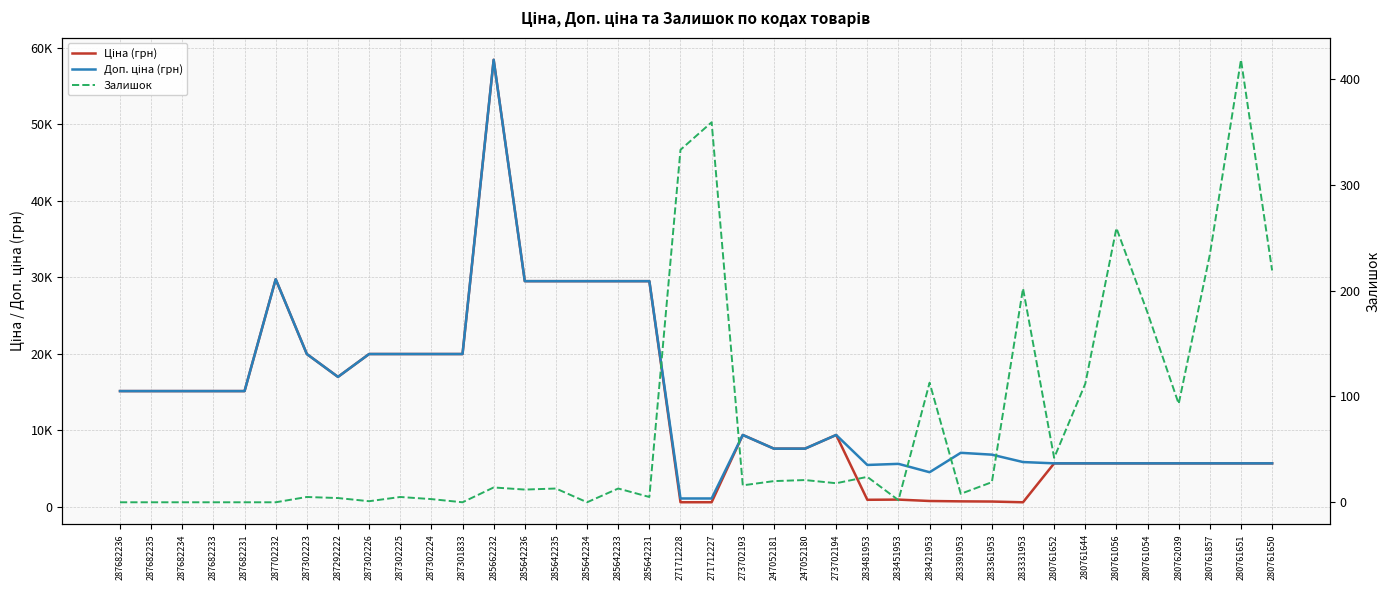

Does the chart display data point markers on the line(s)?

No